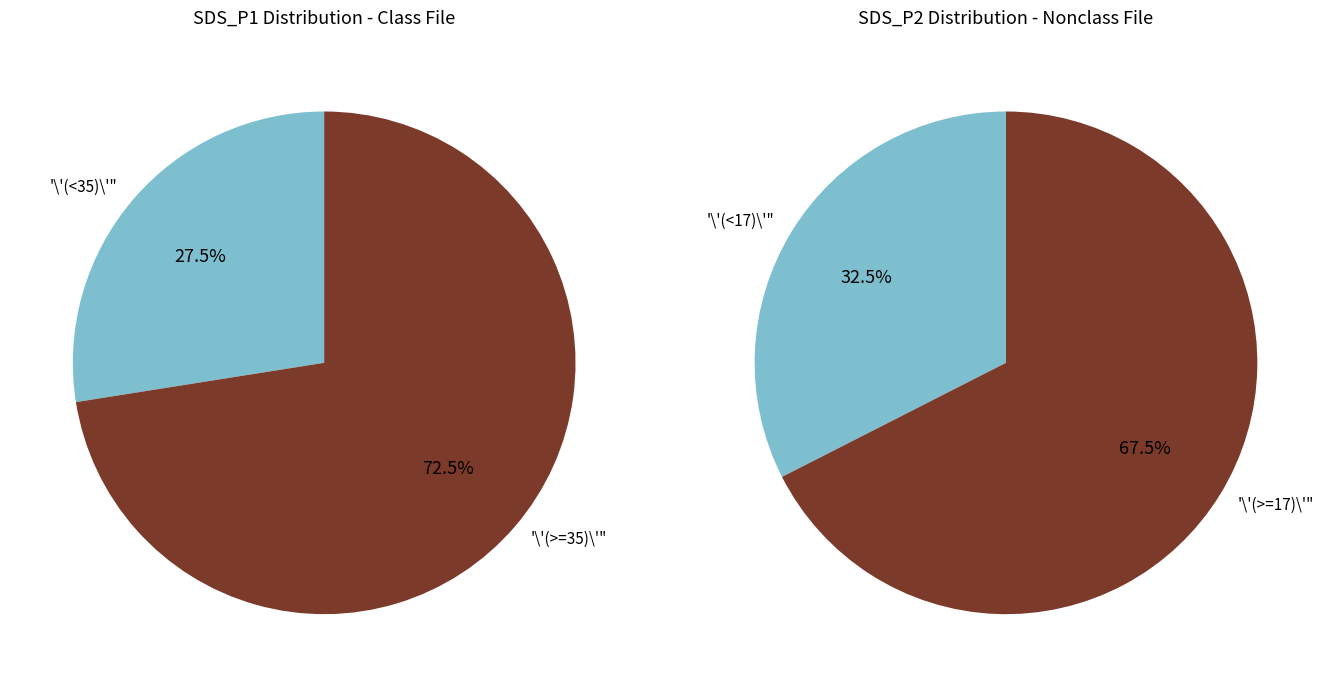

Rank the series by their maximum value, from highest to lowest.

SDS_P1, SDS_P2